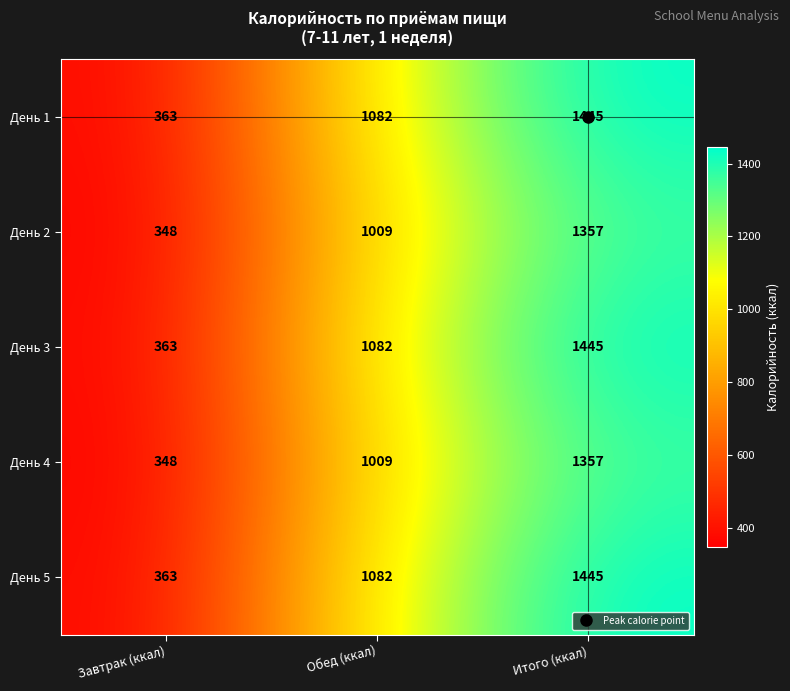

At which category is the sum across all series the highest?

Итого (ккал)